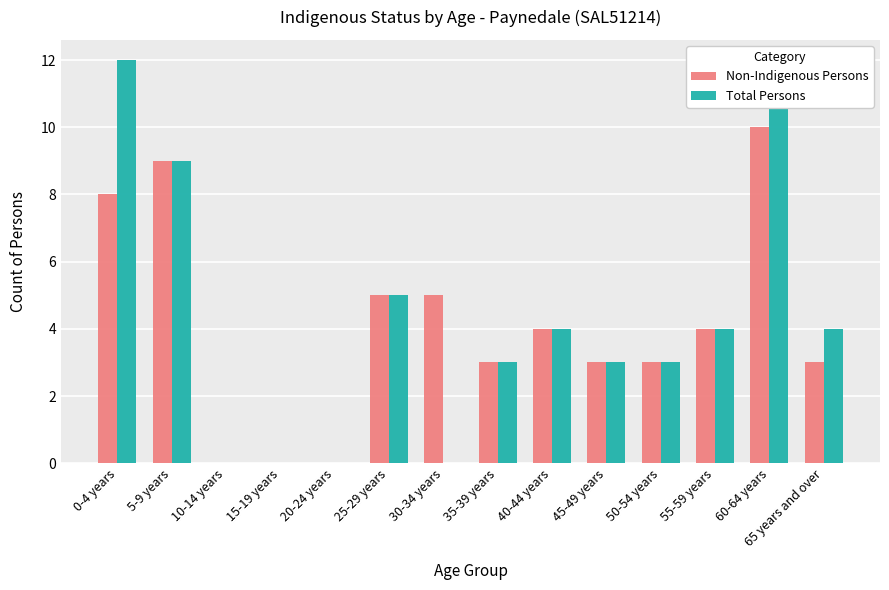

At which category is the sum across all series the highest?

60-64 years